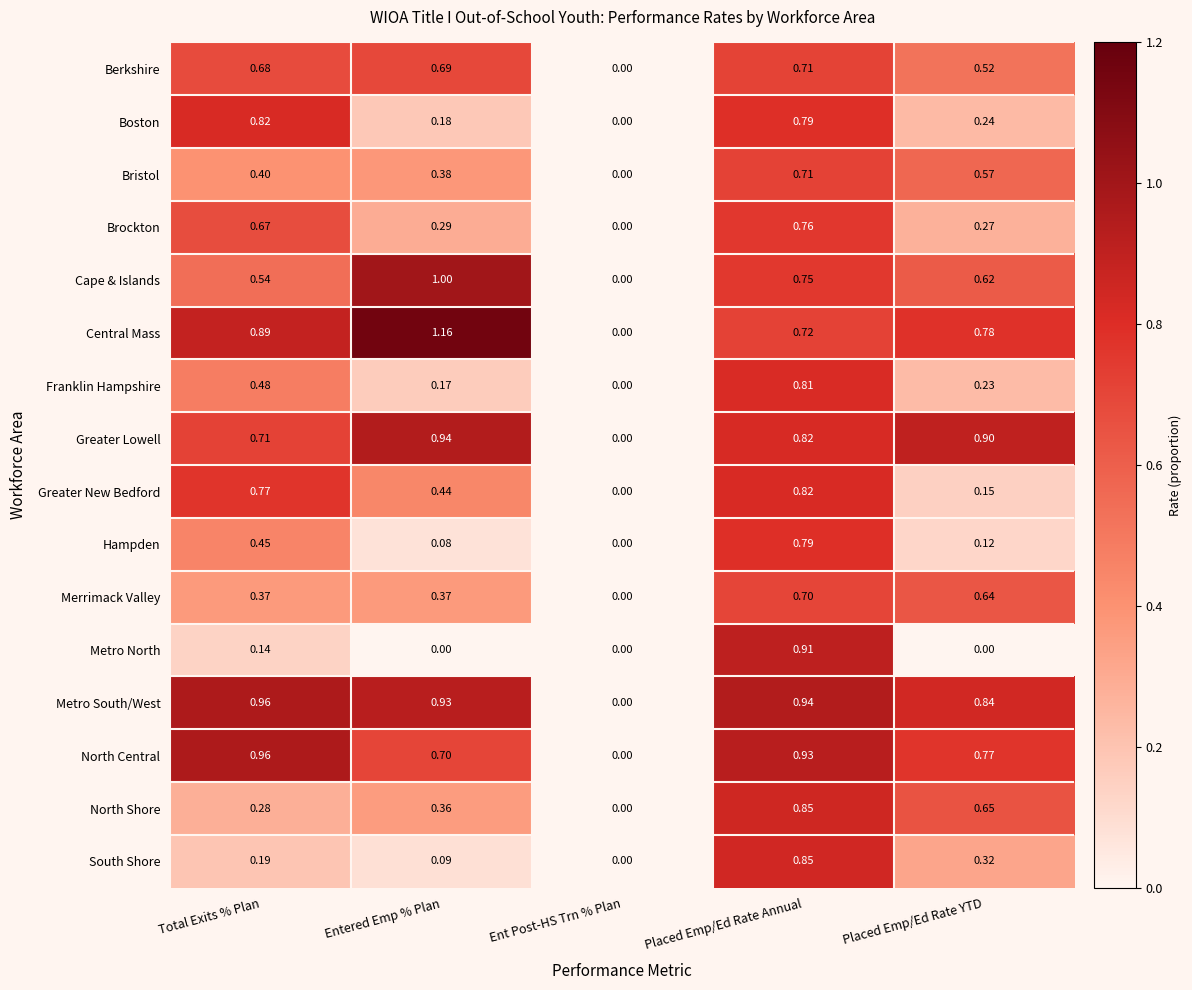

Which series has the largest range (max minus min)?

Central Mass